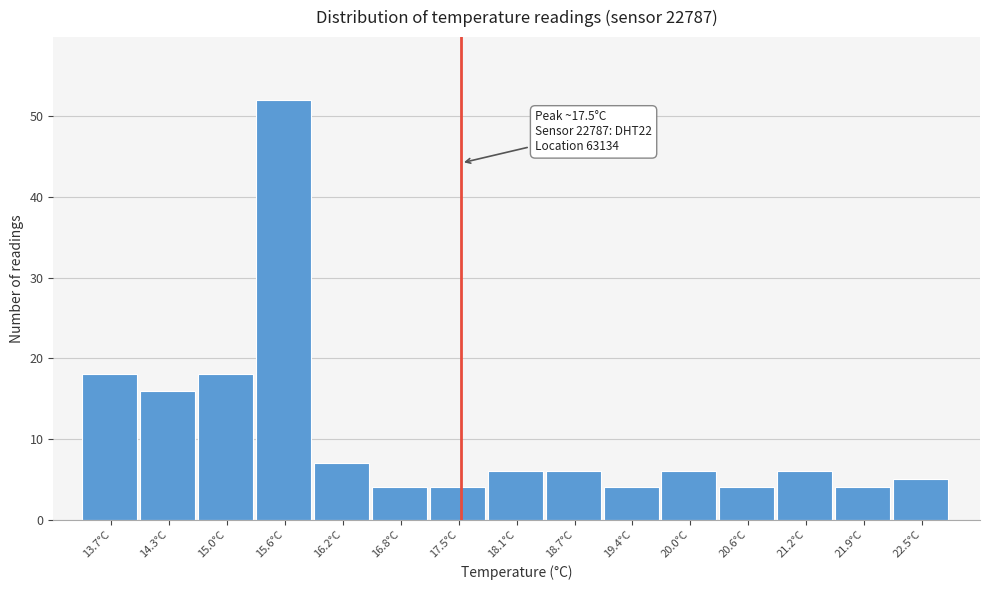

Which range on the x-axis has the tallest bar?

15.3 to 15.9